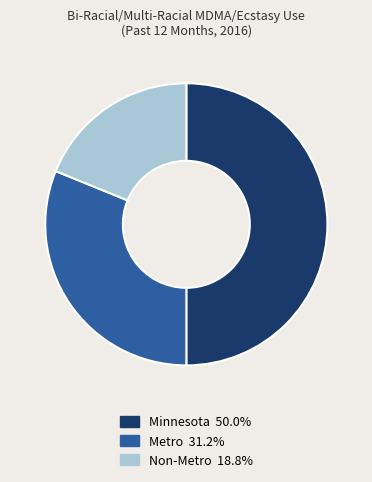

True or false: Metro accounts for 31% of the total.

True